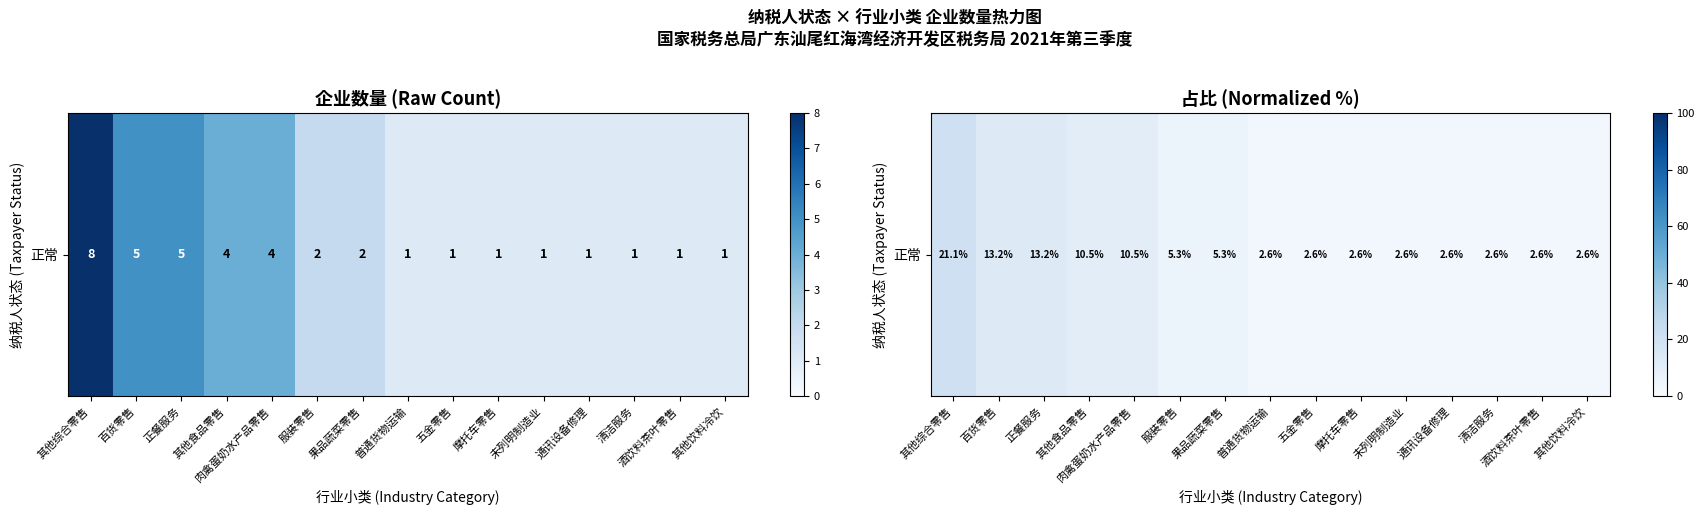

Is it true that the value at 其他食品零售 is 3.8?

False